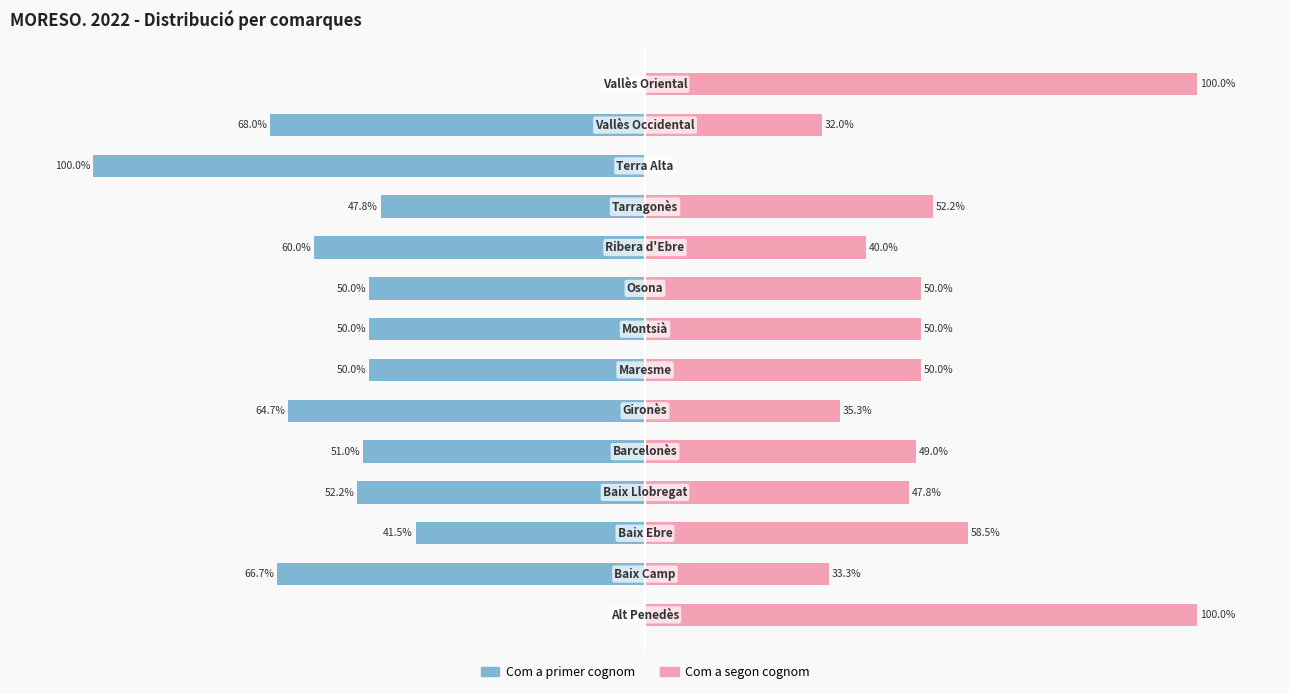

What is the greatest value displayed?

100.0